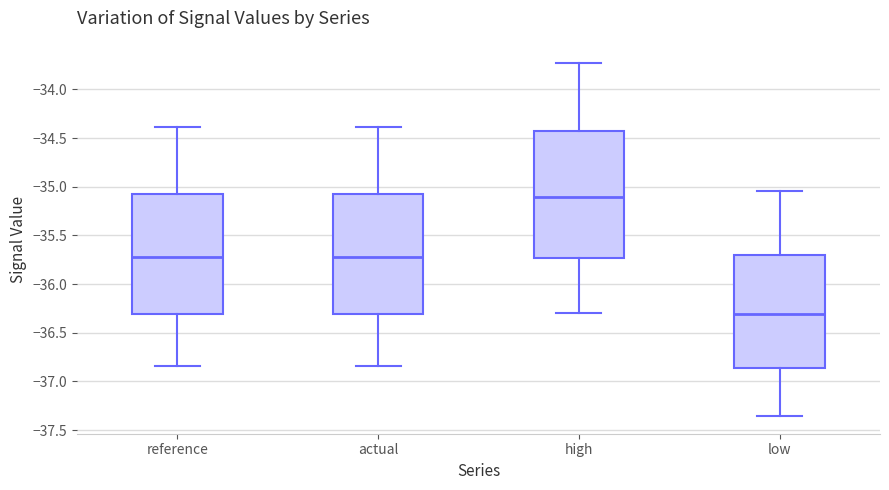

Reading left to right, read every box against the y-axis: the position of its median line, the range the box covers, and the ends of its whiskers. The values are not printed on the chart, so give them approximately, as read against the axis.

reference: median -35.70, box -36.30 to -35.10, whiskers -36.85 to -34.40
actual: median -35.70, box -36.30 to -35.10, whiskers -36.85 to -34.40
high: median -35.10, box -35.75 to -34.45, whiskers -36.30 to -33.70
low: median -36.30, box -36.85 to -35.70, whiskers -37.35 to -35.05